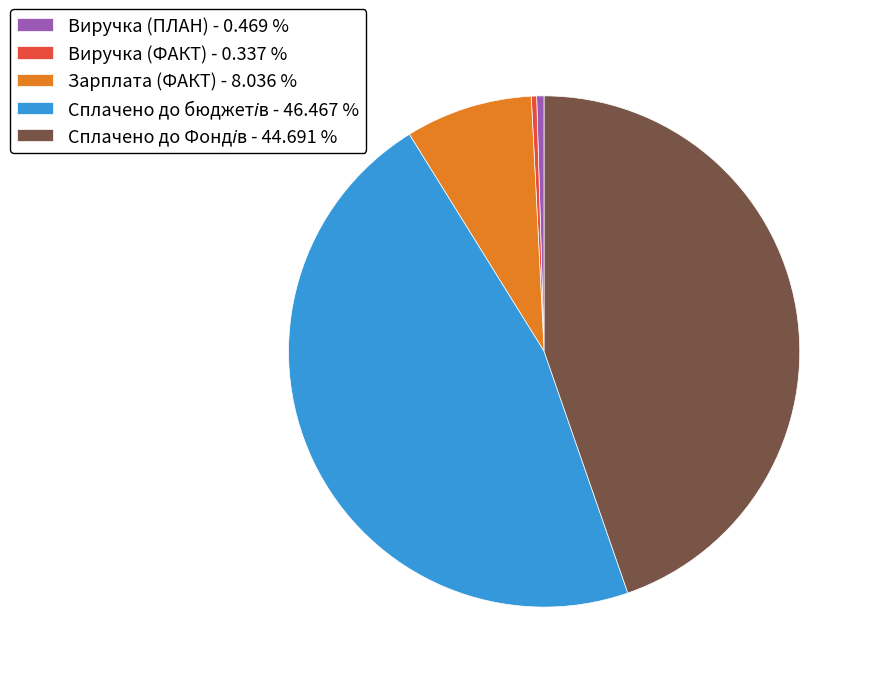

Is the sum of Зарплата (ФАКТ) - 8.036 % and Виручка (ПЛАН) - 0.469 % greater than half?

No